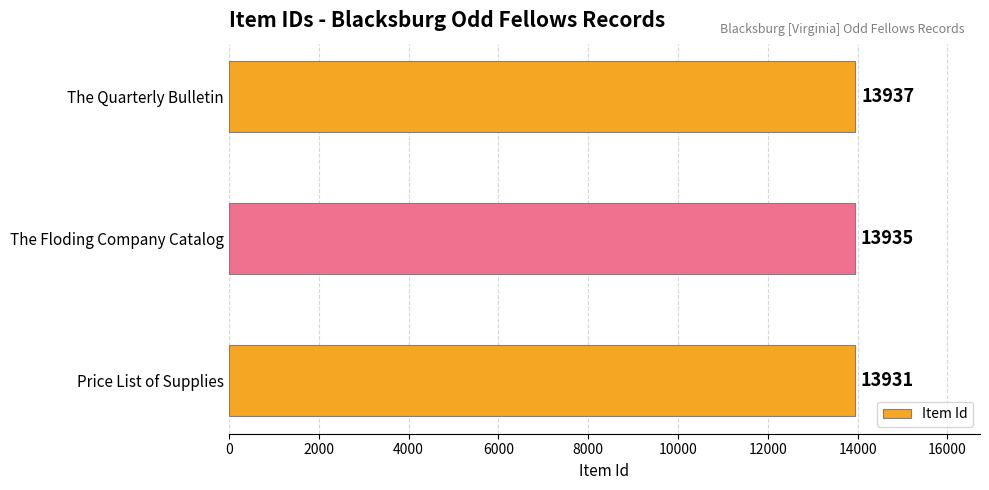

What is the greatest value displayed?

13937